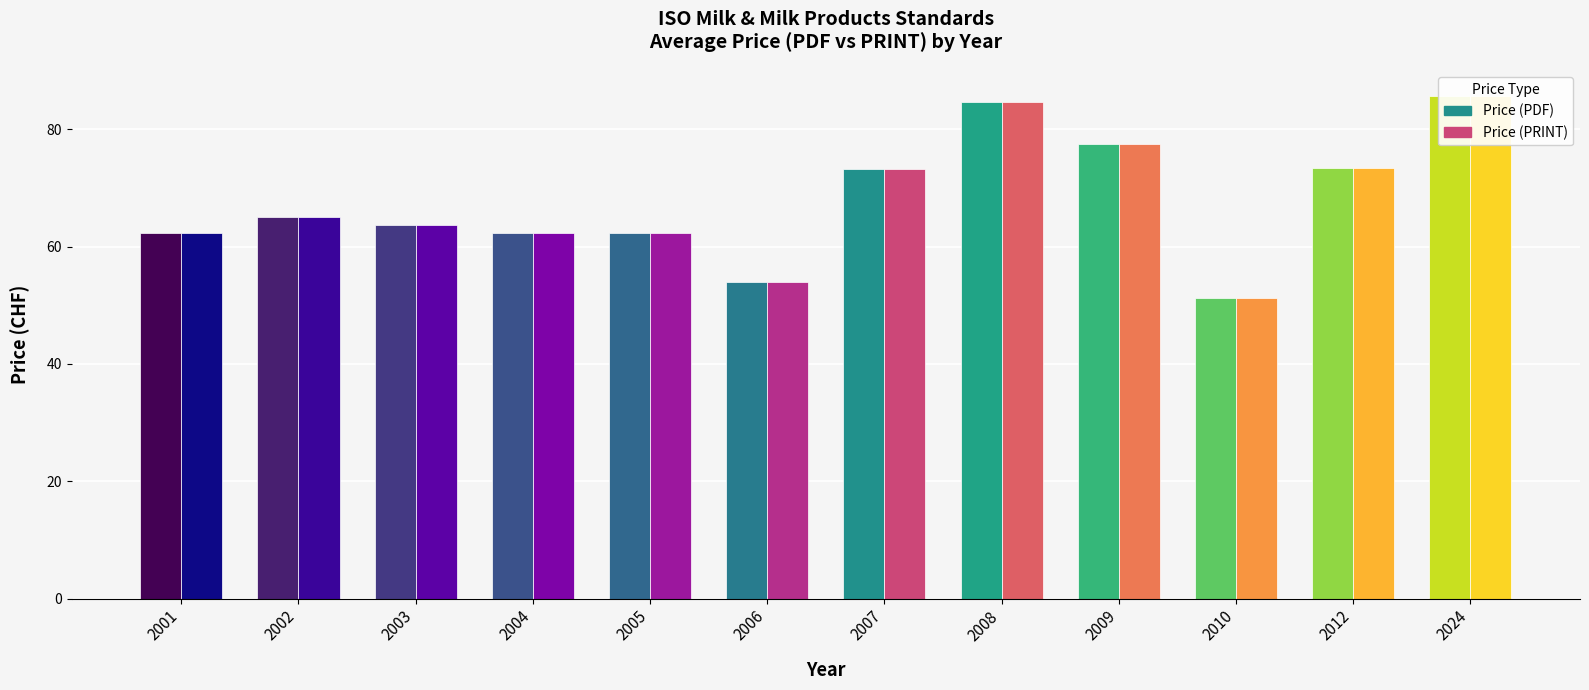

At which category does the chart reach its peak across all series?

2024